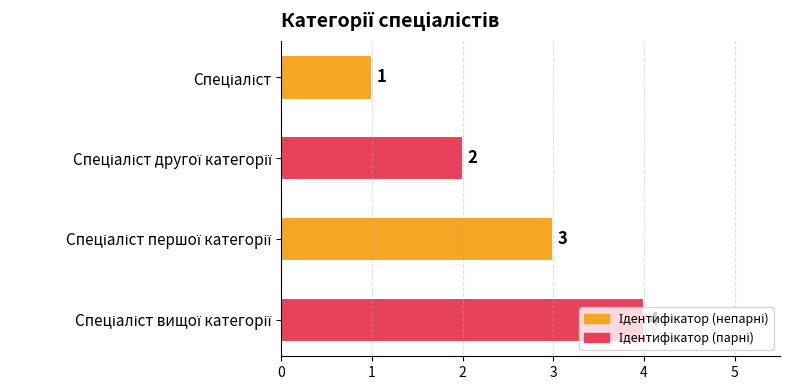

What is the value of the 1st bar from the top?

1